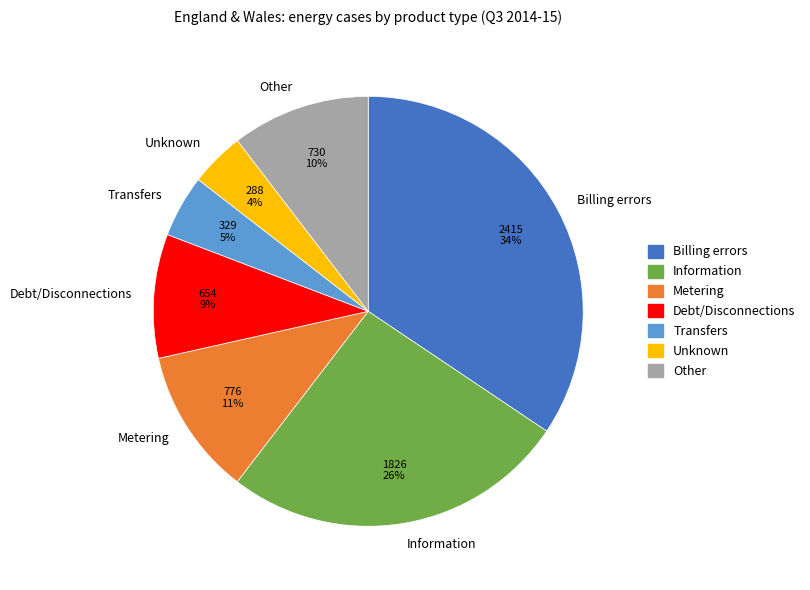

What is the smallest slice in the pie chart?

Unknown